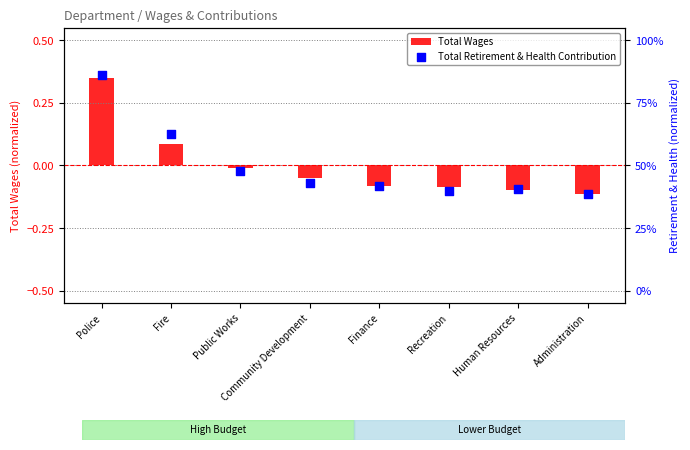

At which category is the sum across all series the highest?

Police